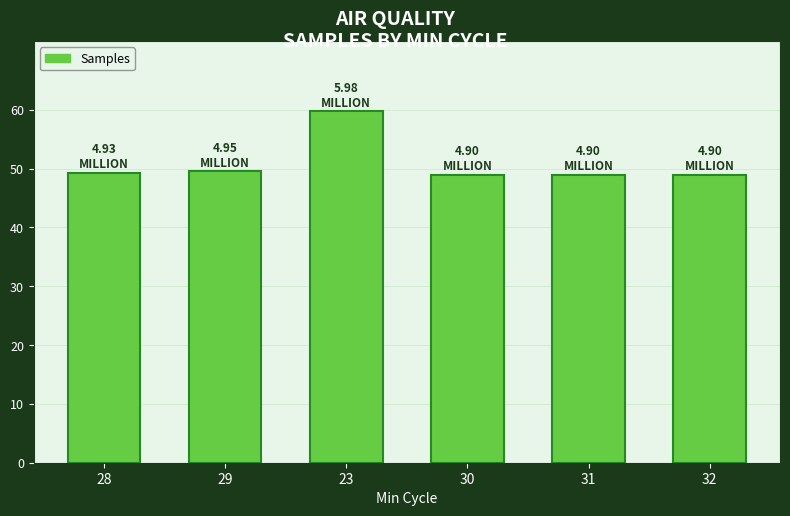

Are the bars horizontal?

No